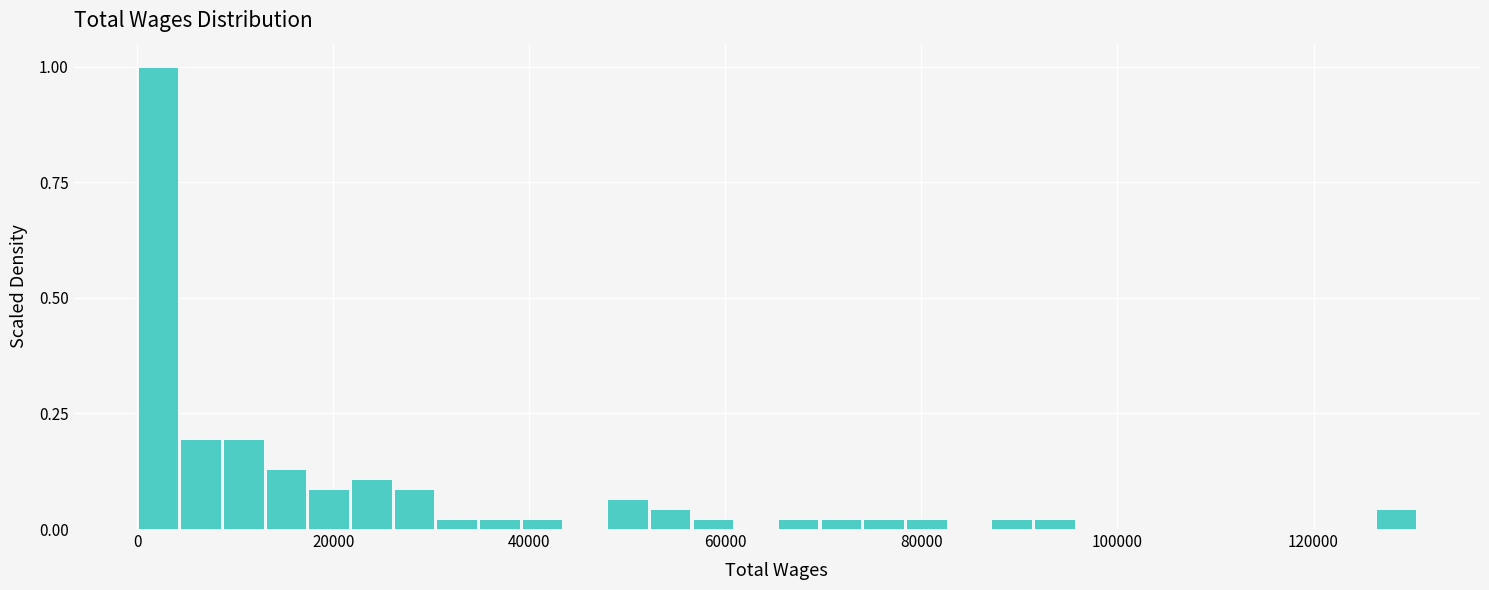

Around what value on the x-axis is the tallest bar? Give the approximate position of its centre, as read against the axis.

2000